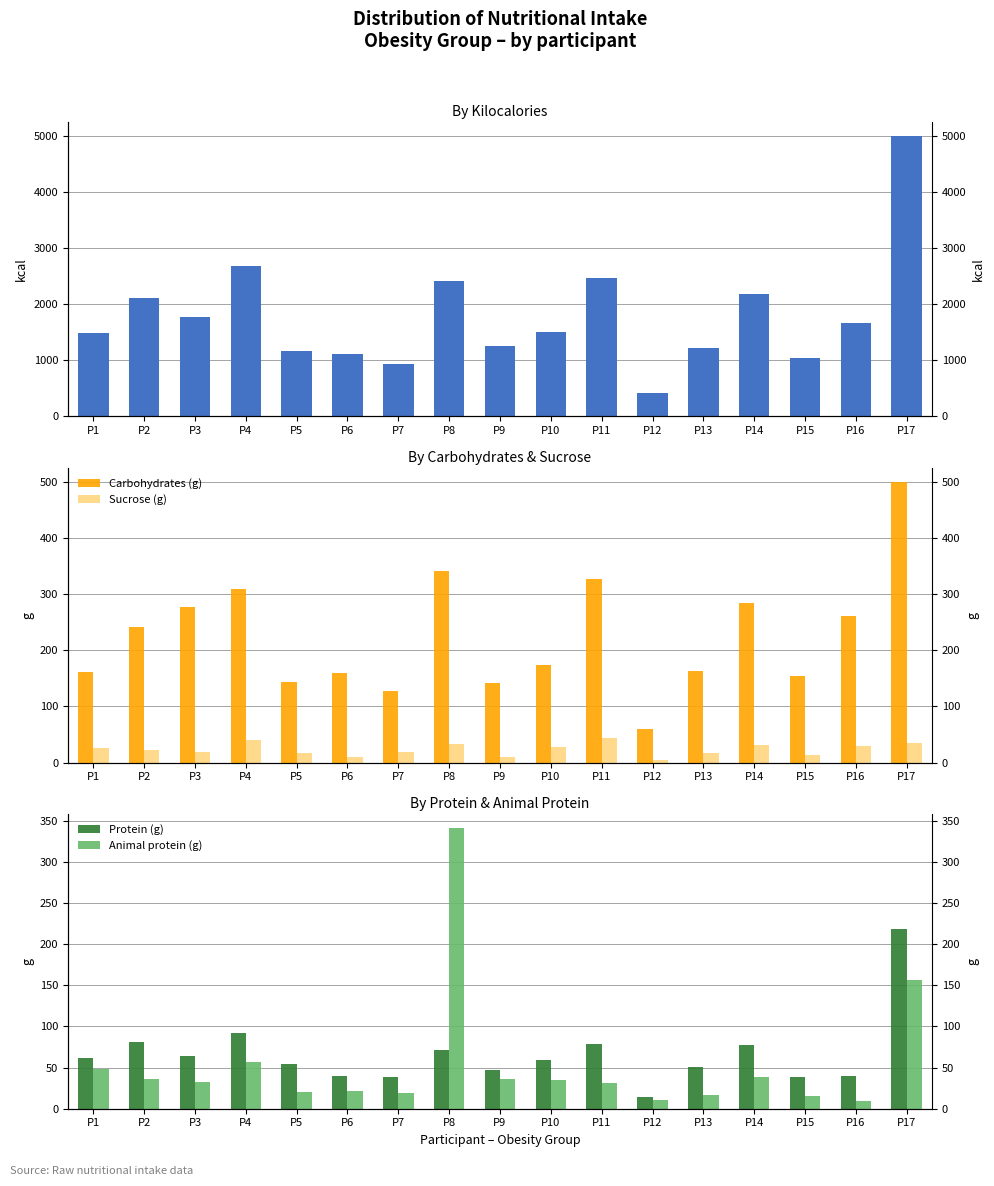

Is it true that Carbohydrates (g) equals 341.2 at P8?

True